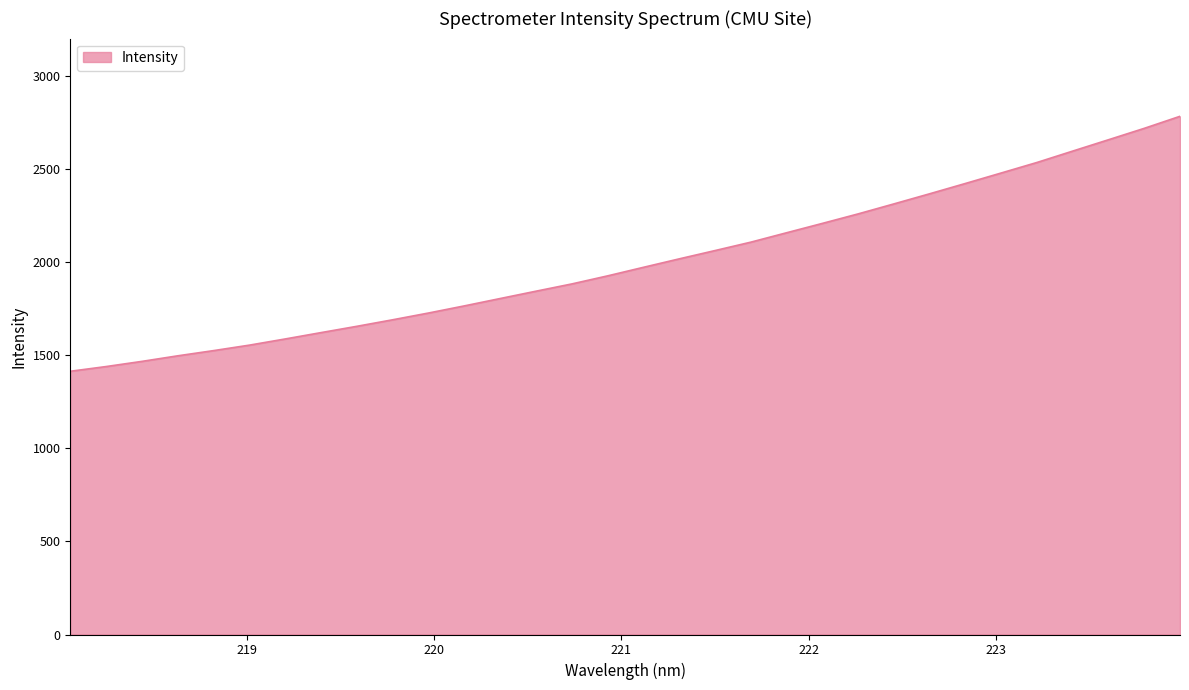

True or false: the data has more than 1 interior local peaks.

False